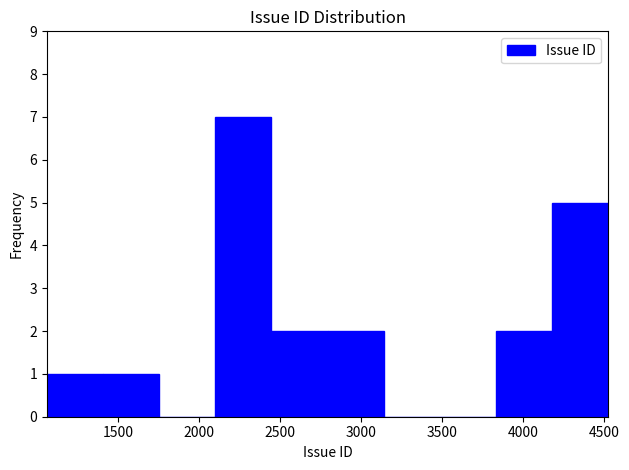

Over which range of the x-axis is the bar tallest?

2100 to 2450